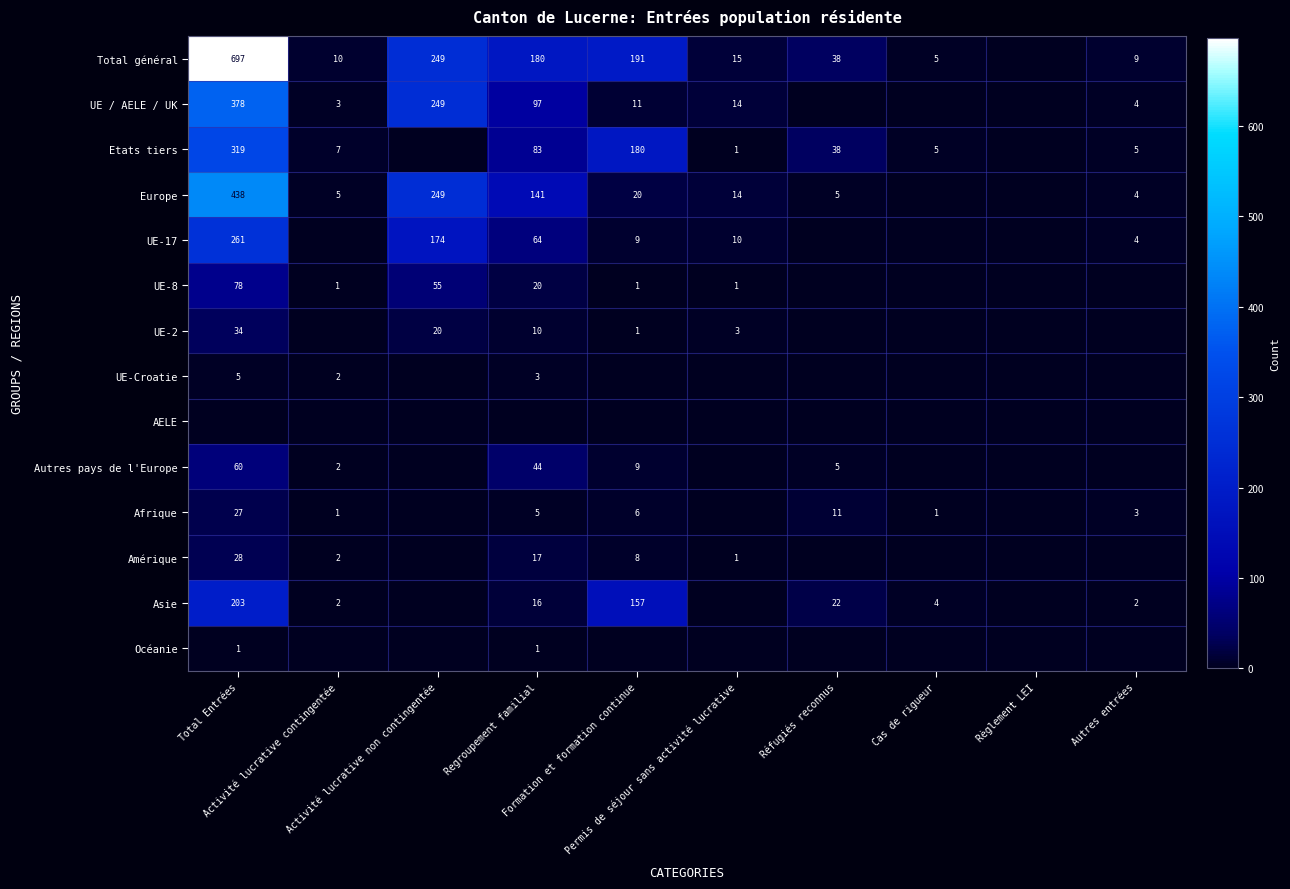

The Asie series shows 5 at Regroupement familial. True or false?

False